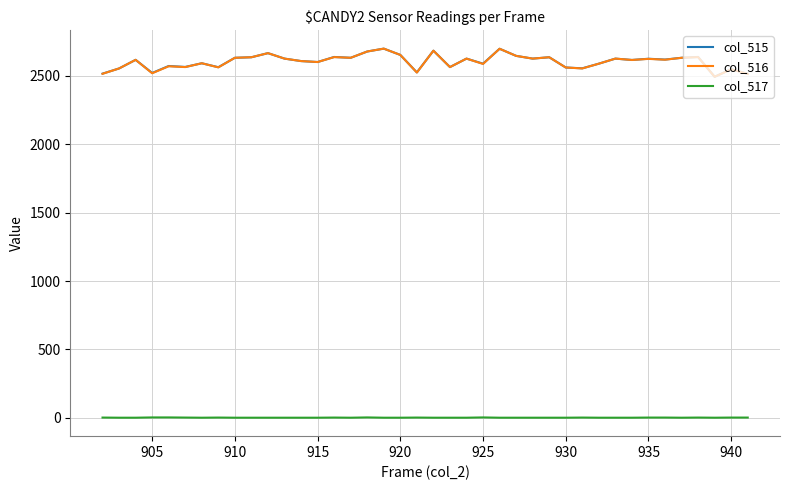

True or false: col_517 and col_515 intersect in this chart.

False